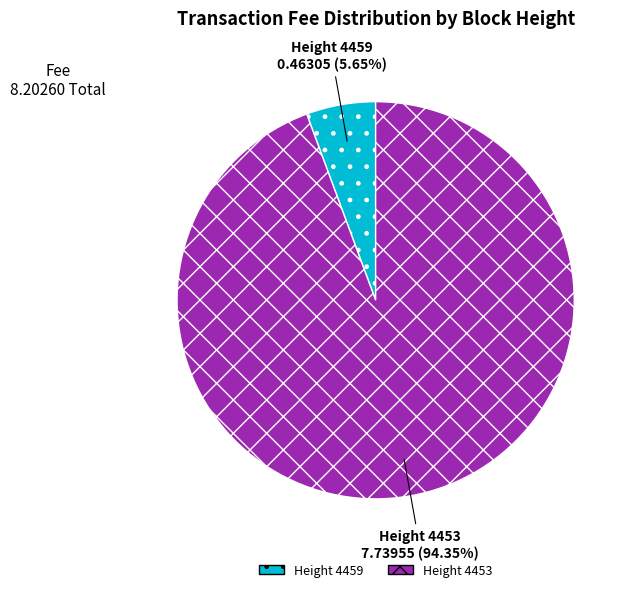

Is there a majority slice in this chart?

Yes